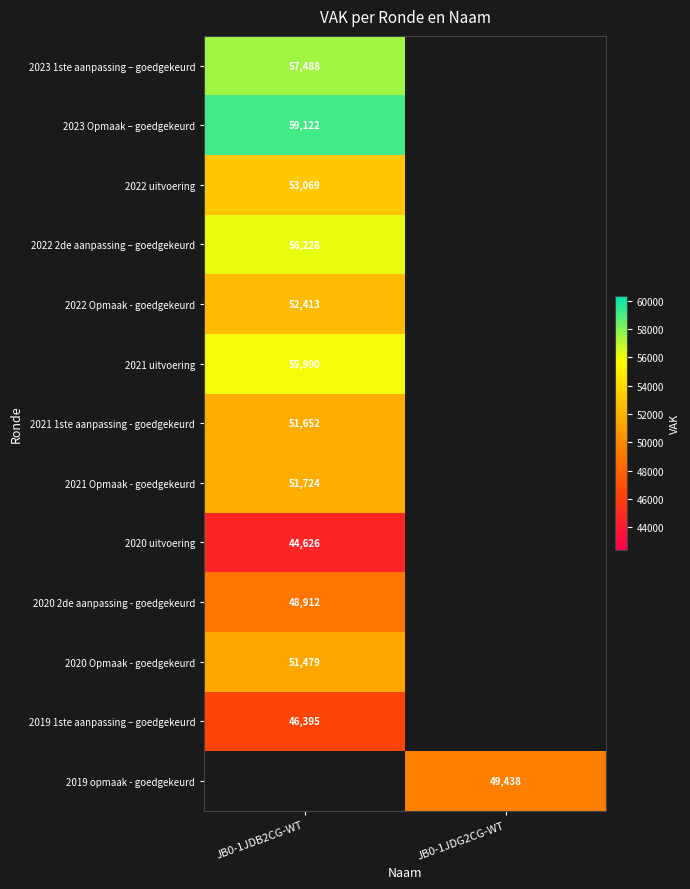

The 2022 2de aanpassing – goedgekeurd series shows 34830 at JB0-1JDB2CG-WT. True or false?

False